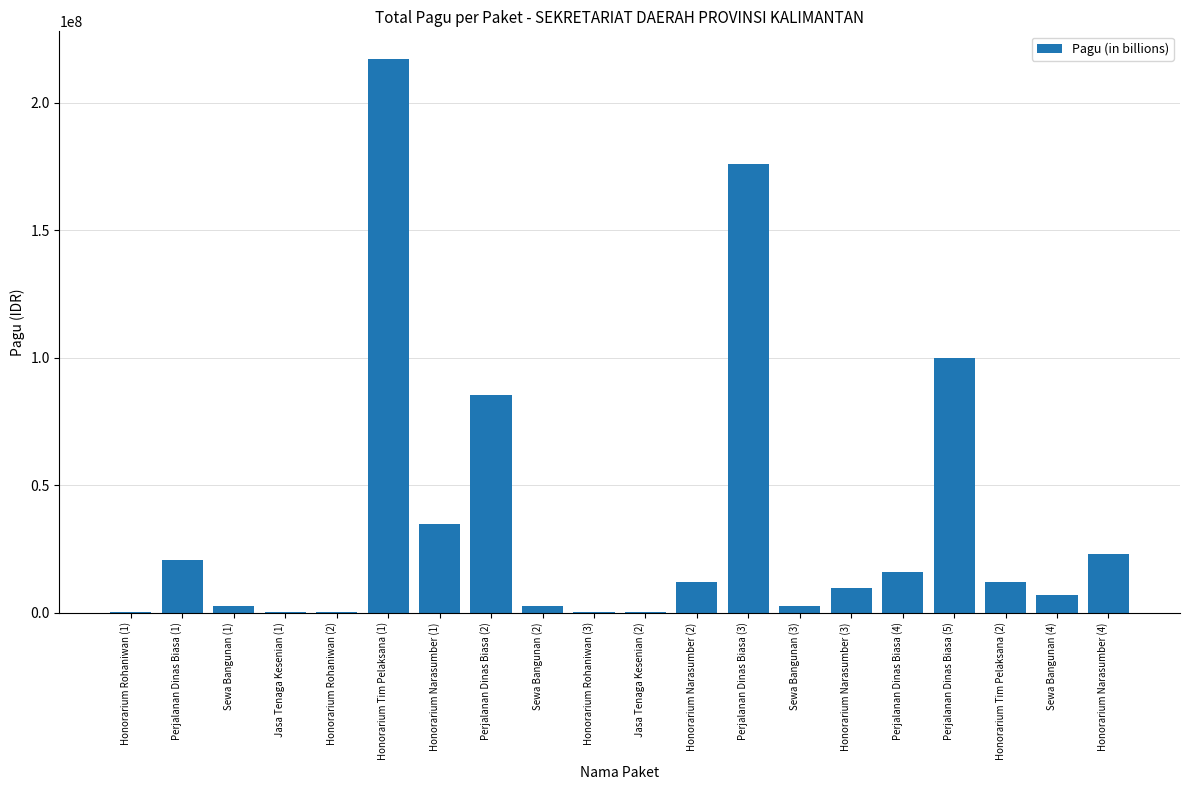

At which label is the value closest to 108800000?

Perjalanan Dinas Biasa (5)